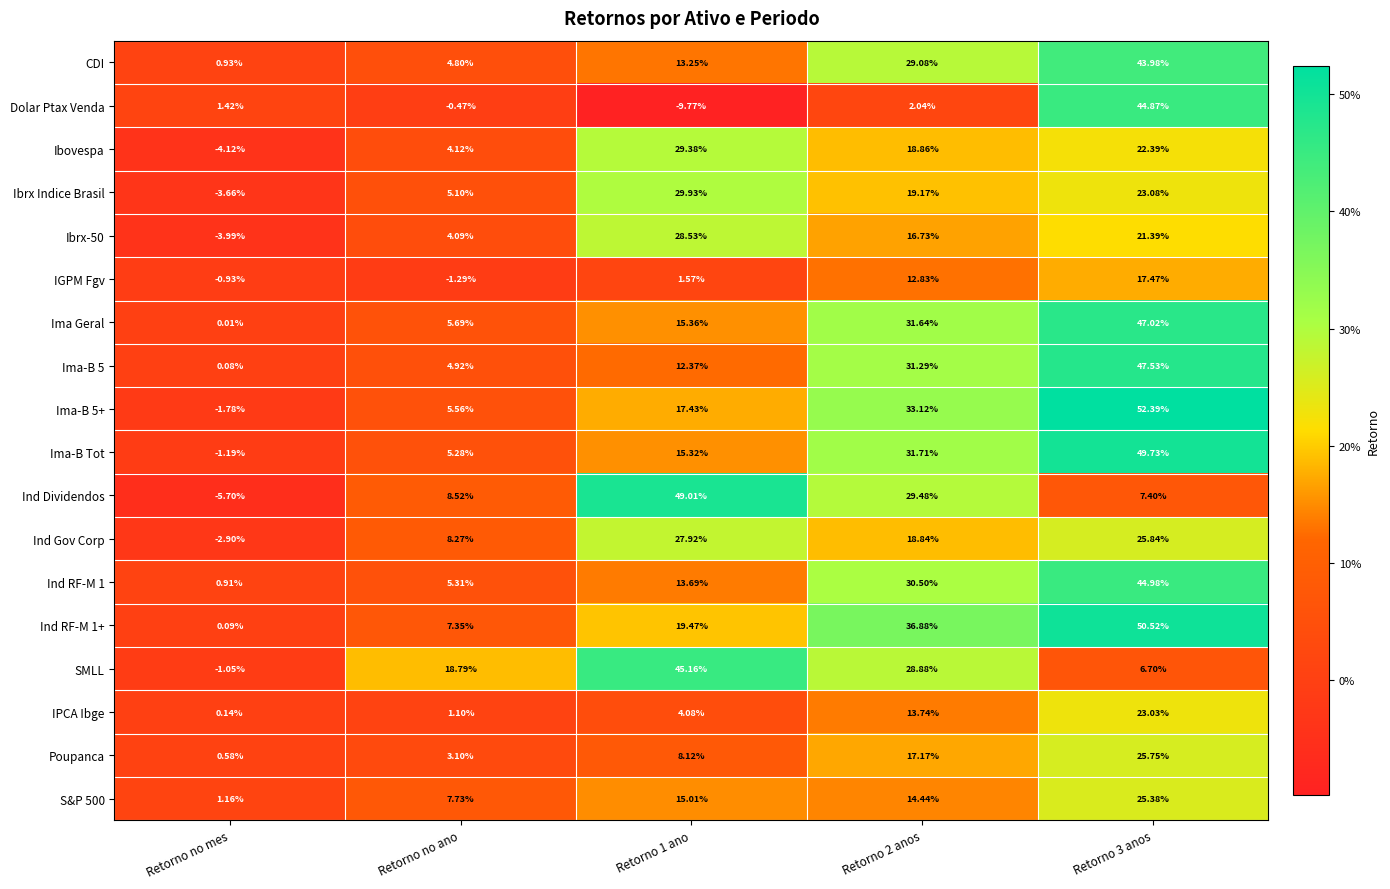

Between Retorno no mes and Retorno 3 anos, which series saw the biggest shift?

Ima-B 5+